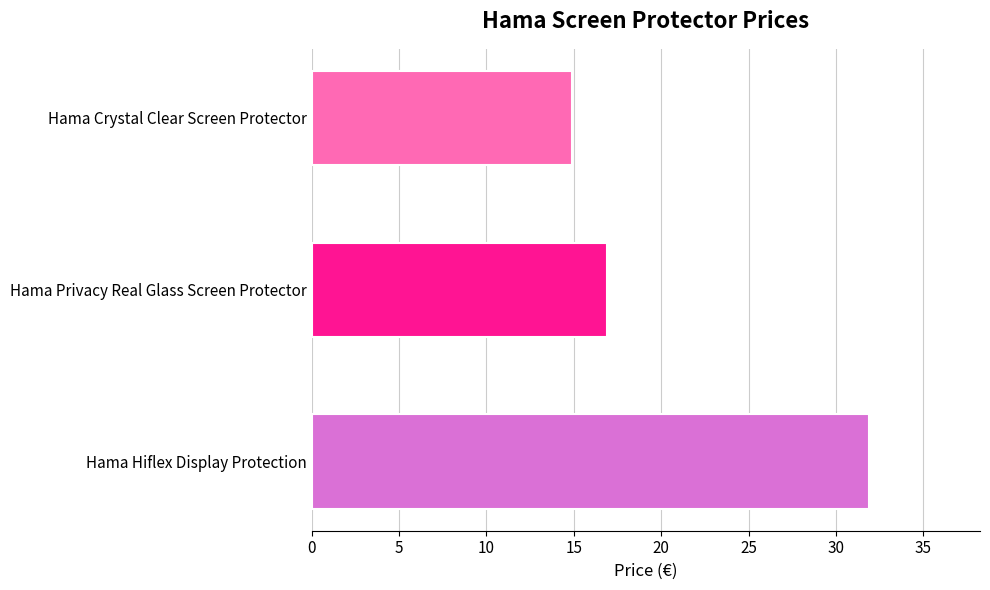

The chart shows a value of 48.5 at Hama Hiflex Display Protection. True or false?

False